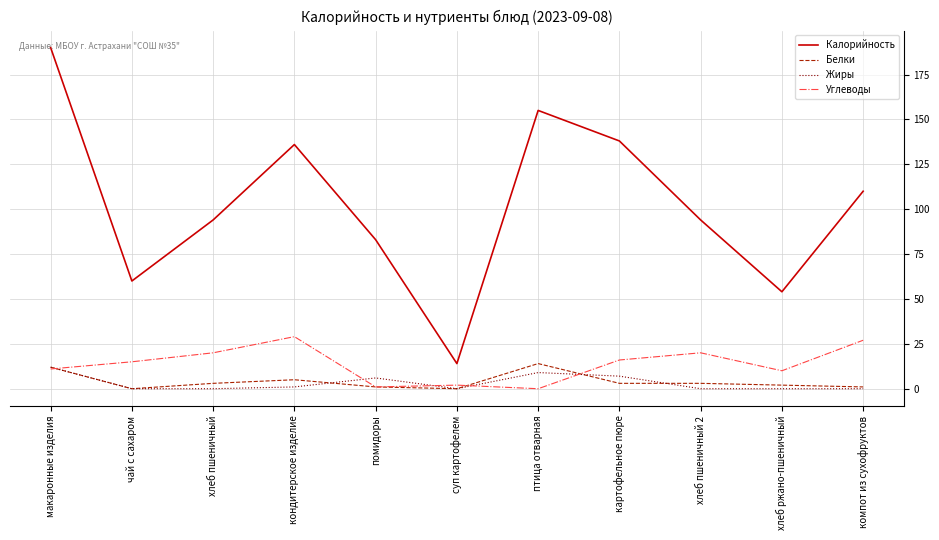

The value of Жиры at суп картофелем is 8. True or false?

False